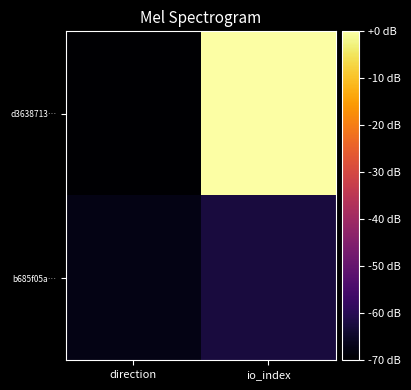

Which has a higher value, direction or io_index?

io_index